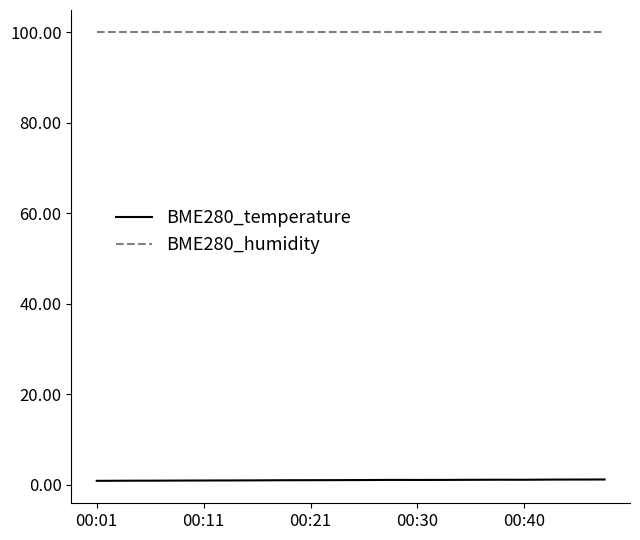

List the series in order of their peak value, lowest first.

BME280_temperature, BME280_humidity